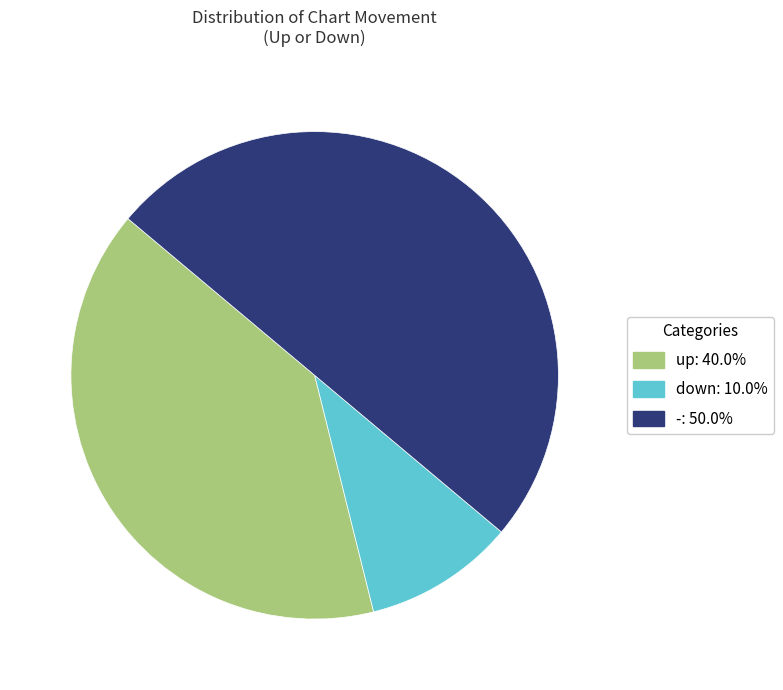

How many slices are in this pie chart?

3